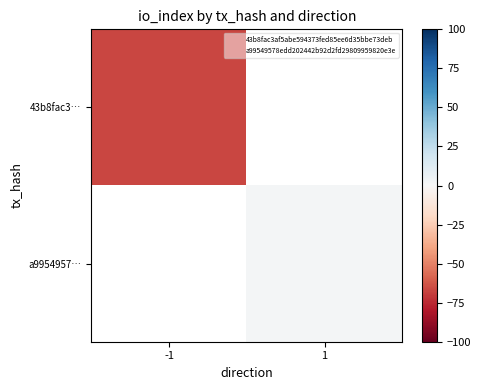

Which series has the widest spread of values?

43b8fac3…